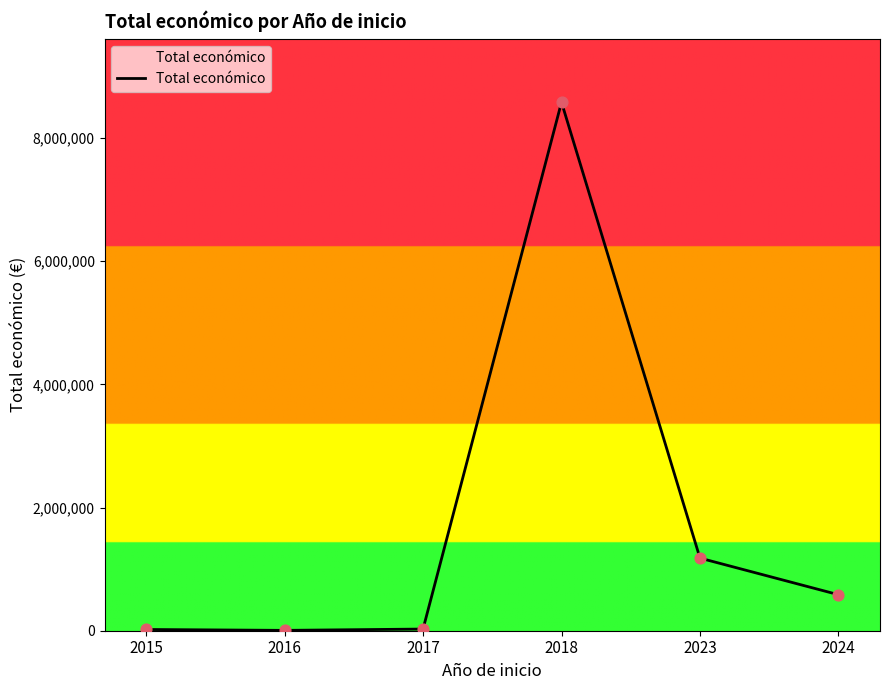

What is the change in value from 2017 to 2023?

+1152332